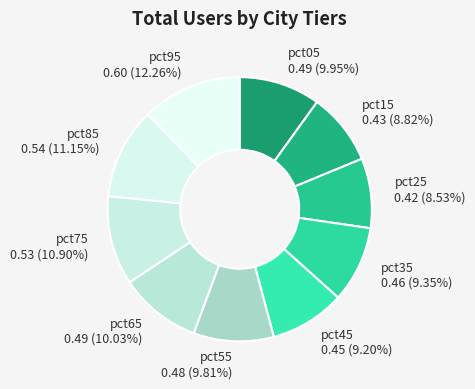

Count the number of slices in the pie.

10